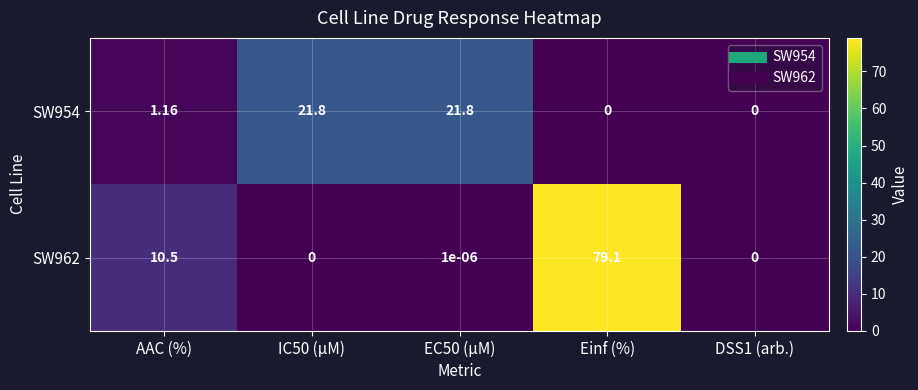

At which category does the chart reach its peak across all series?

Einf (%)